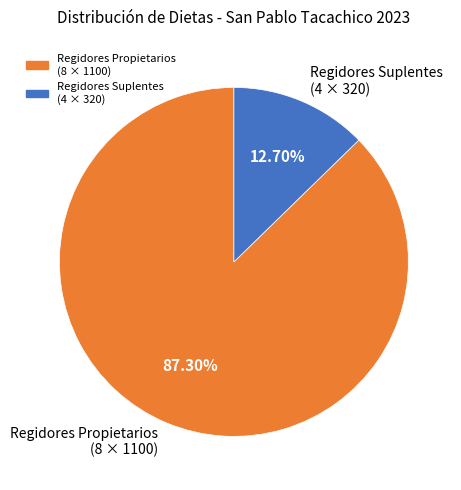

How many slices are in this pie chart?

2